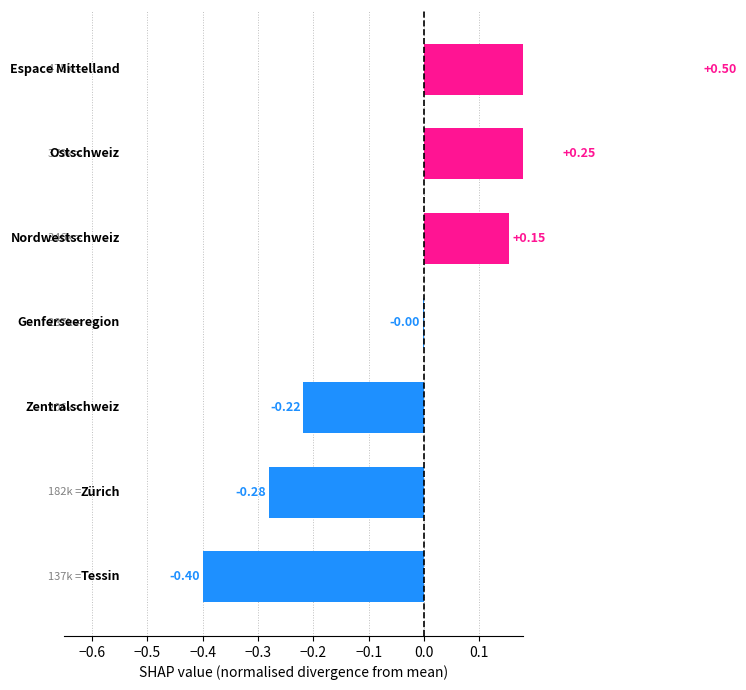

The chart shows a value of 0.1 at −0.2. True or false?

False